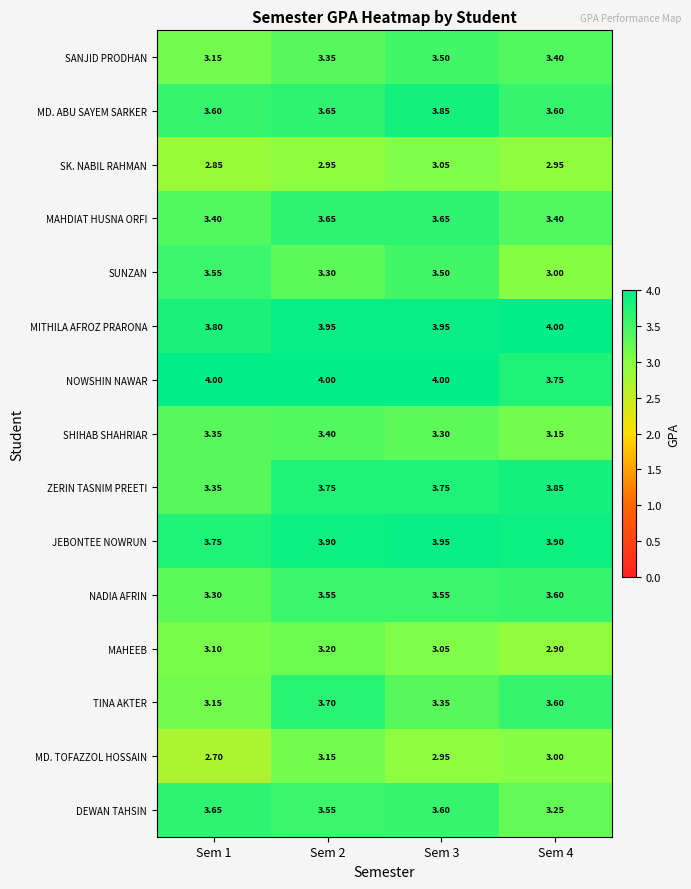

Between Sem 1 and Sem 3, which series saw the biggest shift?

ZERIN TASNIM PREETI